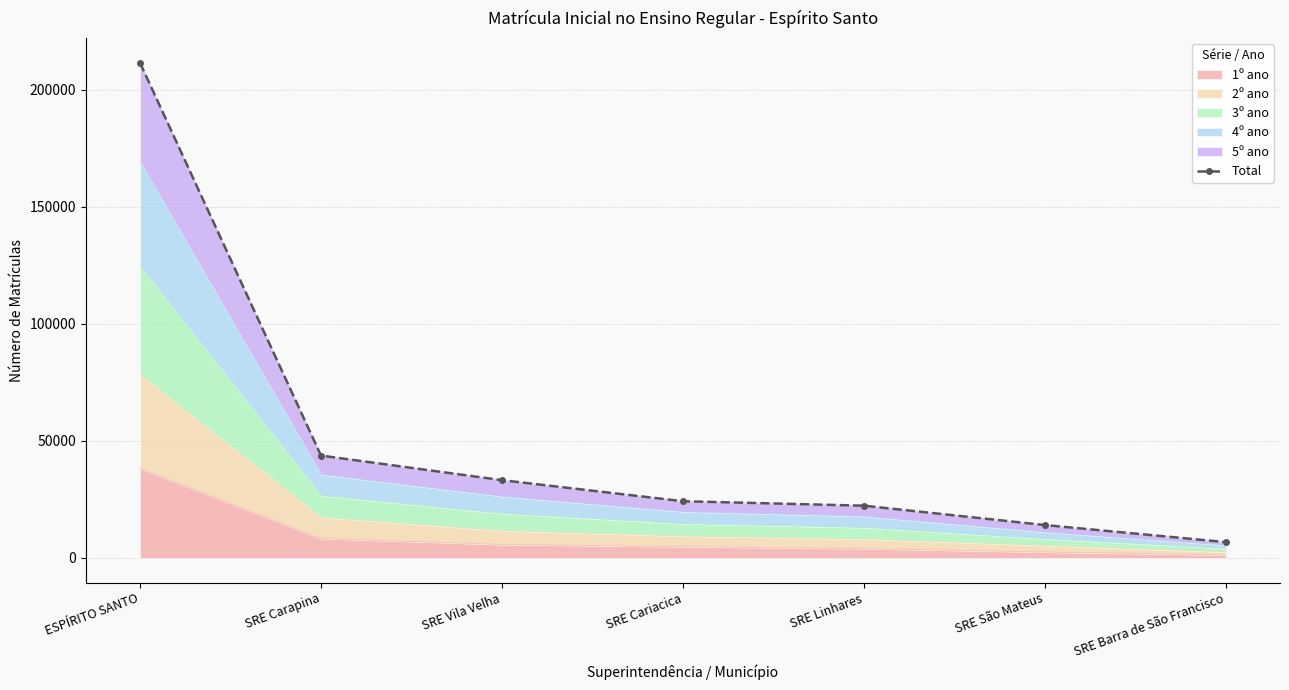

What is the change in value from SRE Linhares to SRE Barra de São Francisco?

-15554